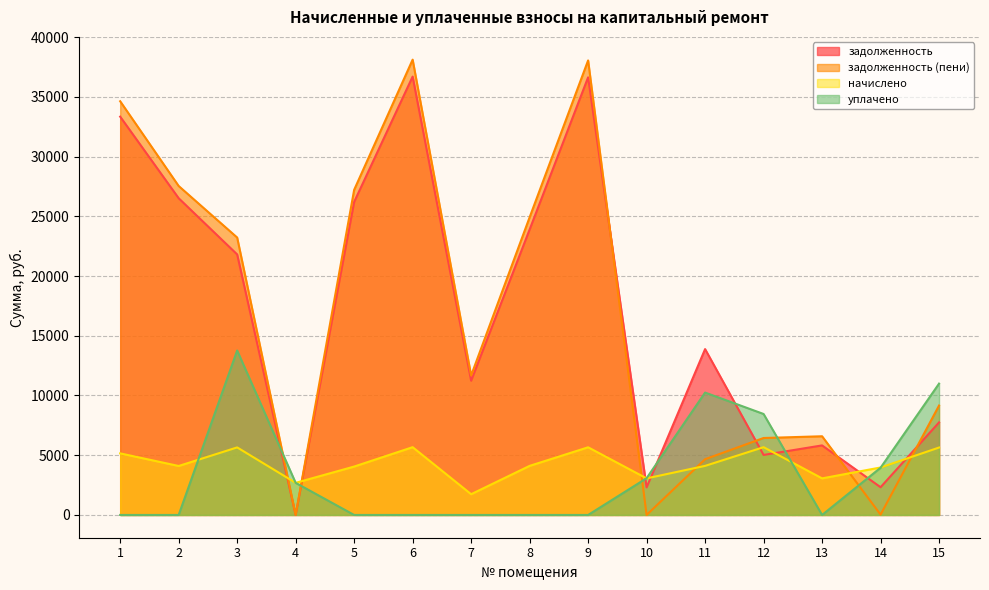

Reading left to right, list all the values displayed in this chart.

задолженность: 33341.3	26511.6	21808.7	0.0	26201.0	36694.1	11238.0	23890.2	36631.9	2309.8	13884.0	5023.5	5821.8	2321.1	7746.6
задолженность (пени): 34630.1	27536.4	23222.3	5.6	27213.8	38112.5	11672.4	24917.4	38047.9	0.0	4665.2	6441.9	6587.4	27.6	9157.8
начислено: 5155.2	4099.2	5654.4	2688.0	4051.2	5673.6	1737.6	4108.8	5664.0	3062.4	4108.8	5673.6	3062.4	3974.4	5644.8
уплачено: 0.0	0.0	13766.1	2686.3	0.0	0.0	0.0	0.0	0.0	3075.4	10246.0	8451.9	0.0	3951.1	10994.2